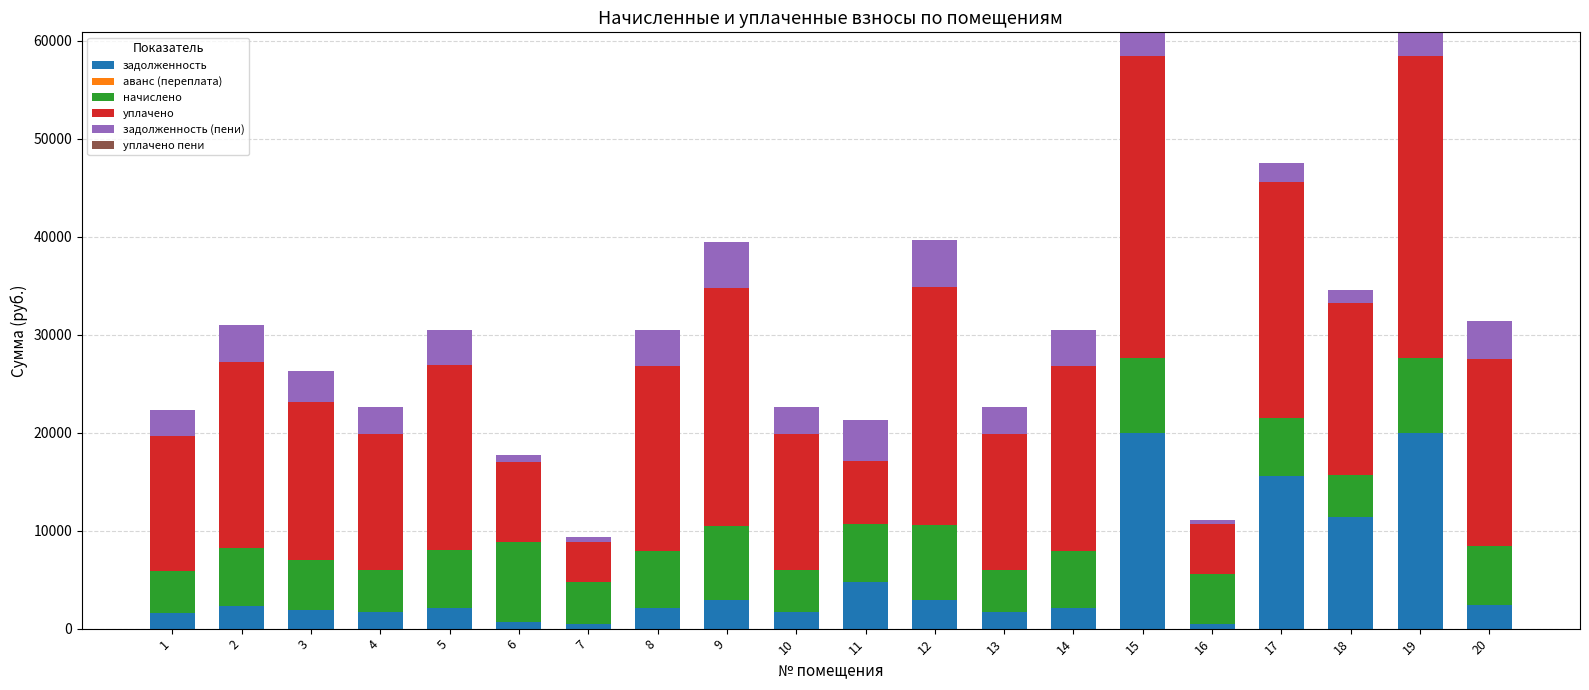

What is the total value across all series at 10?

22623.0